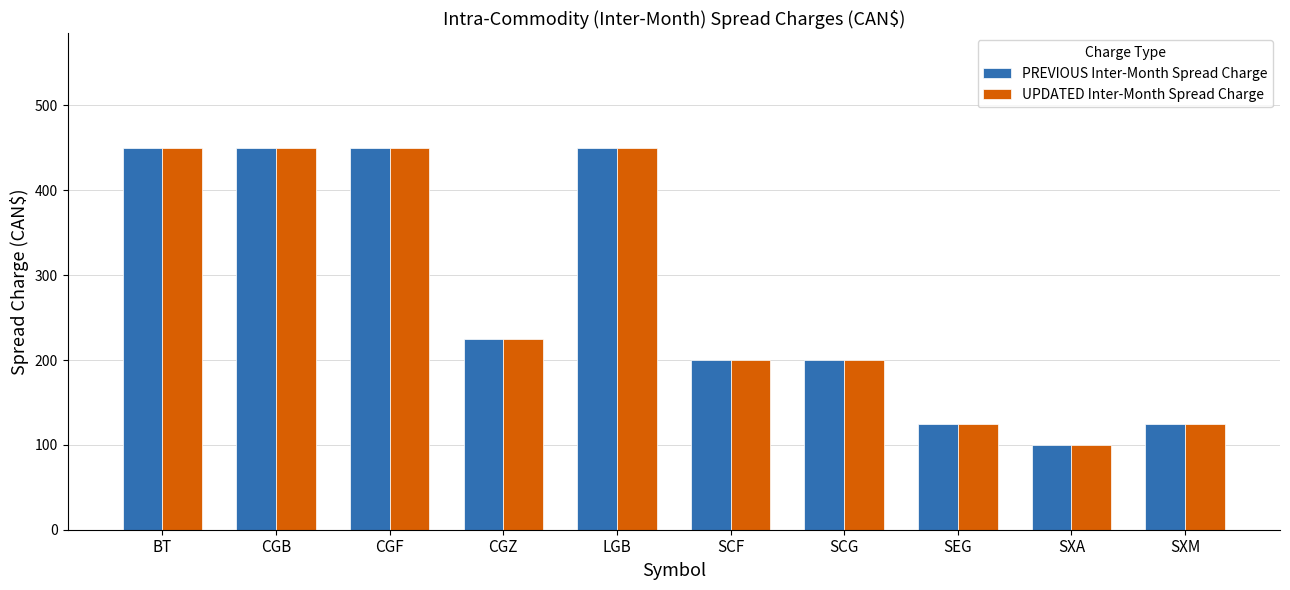

At how many categories does at least one series exceed 370?

4